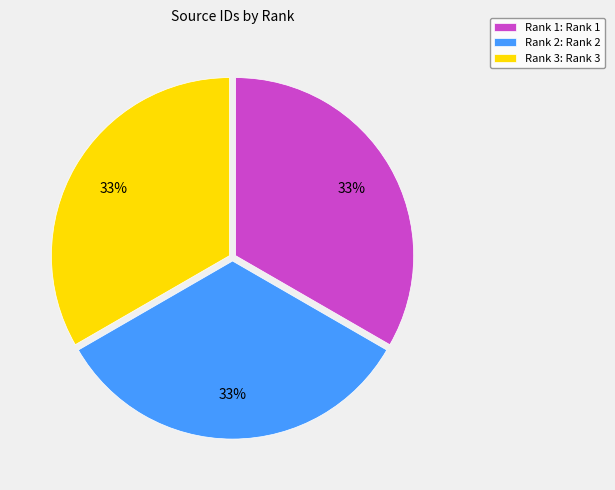

Combined, do Rank 3: Rank 3 and Rank 2: Rank 2 account for over 50%?

Yes